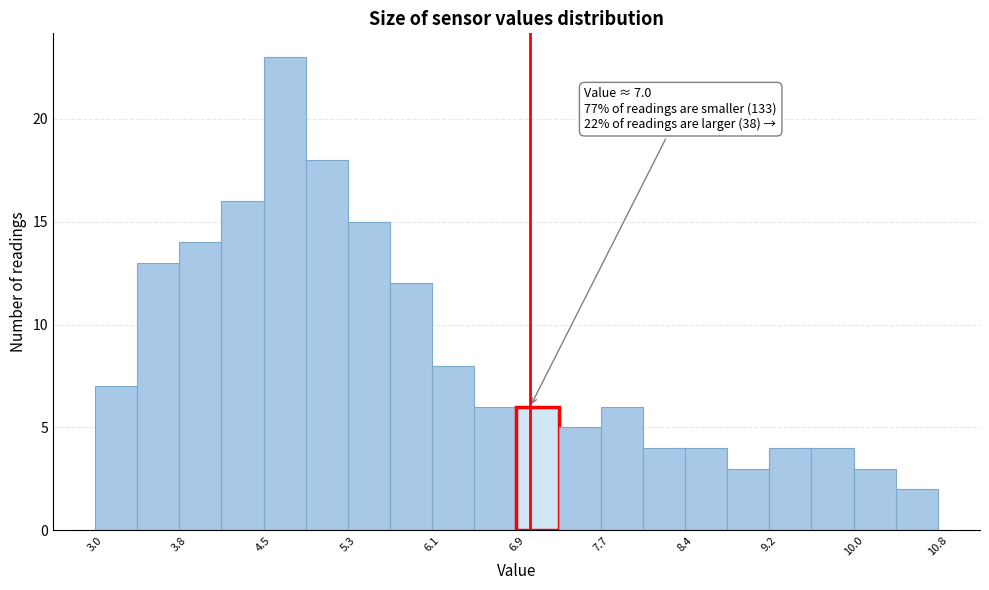

Read against the x-axis, roughly where is the centre of the tallest bar?

4.7